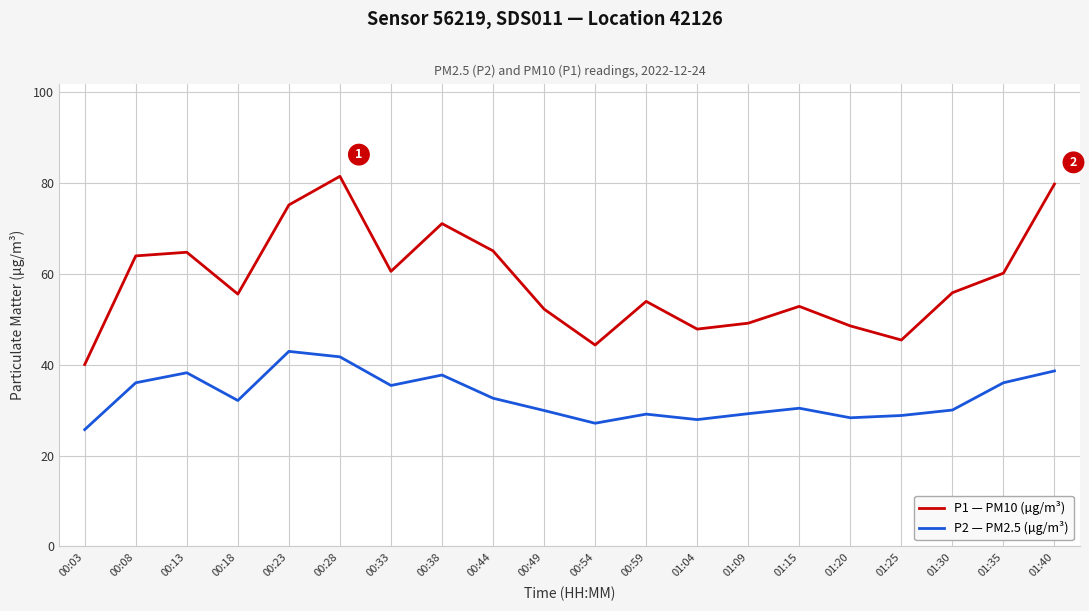

What is the maximum value shown in the chart?

81.4